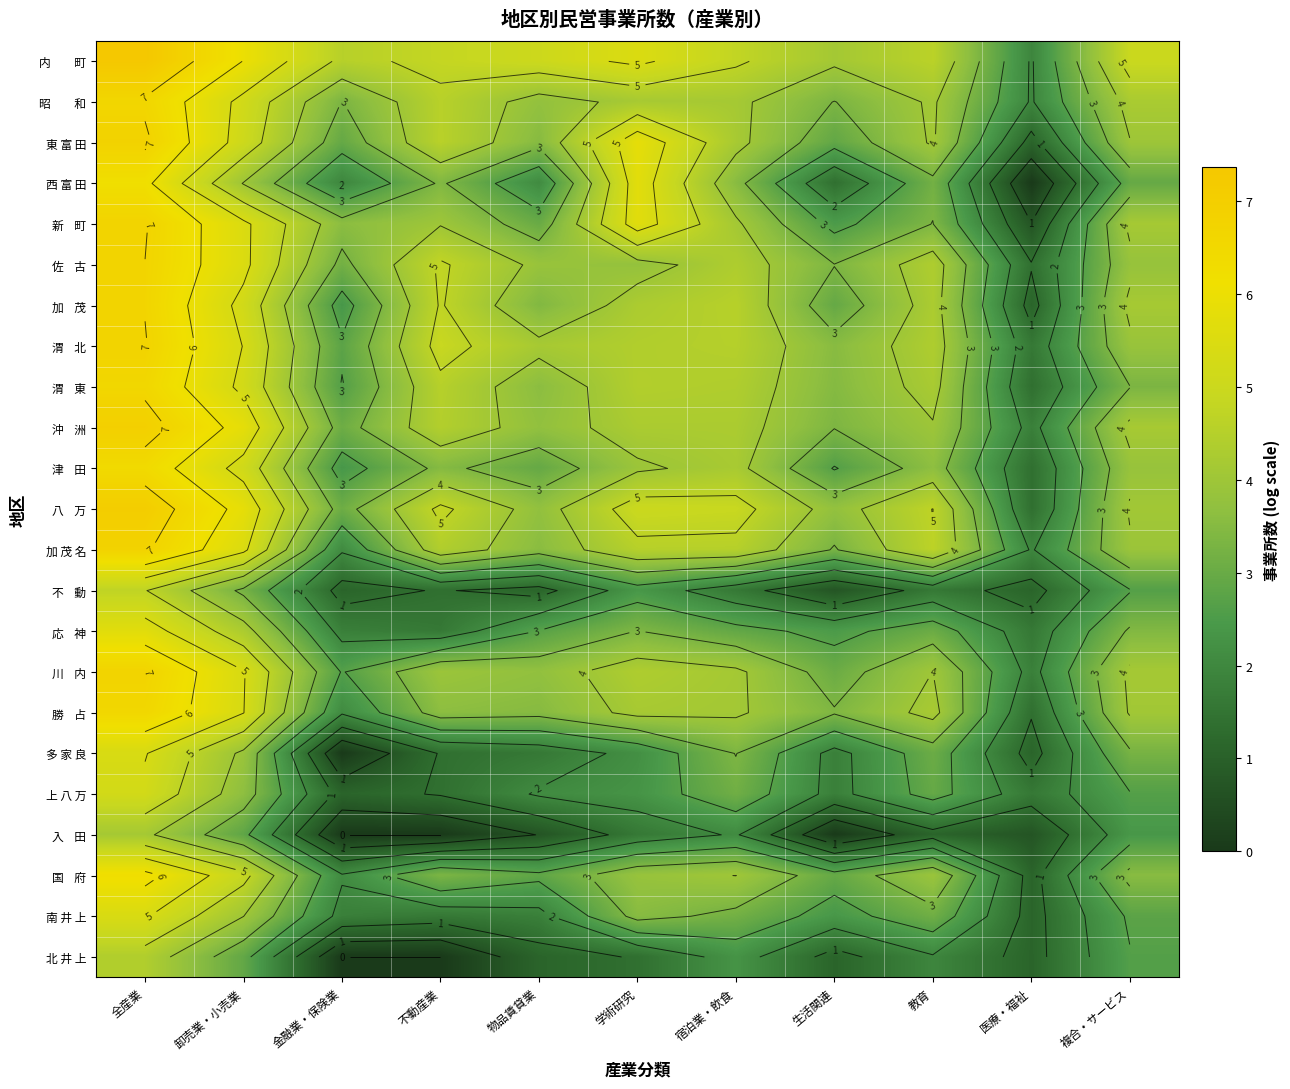

The 北 井 上 series shows 0.0 at 不動産業. True or false?

True